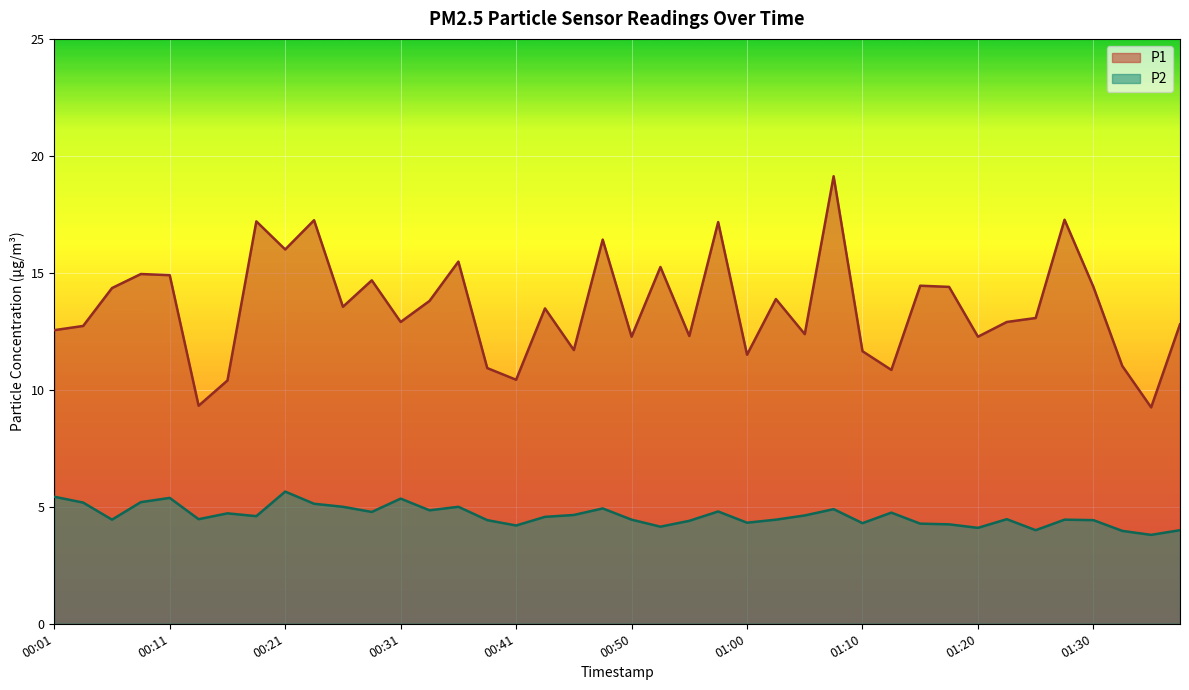

List the labels in order of P2 value, largest first.

00:21, 00:01, 00:11, 00:31, 00:08, 00:03, 00:23, 00:26, 00:36, 00:48, 01:08, 00:33, 00:58, 00:28, 01:13, 00:16, 00:46, 01:05, 00:18, 00:43, 00:13, 01:23, 00:06, 00:50, 01:03, 01:28, 00:38, 01:30, 00:55, 01:00, 01:10, 01:15, 01:18, 00:41, 00:53, 01:20, 01:25, 01:37, 01:33, 01:35